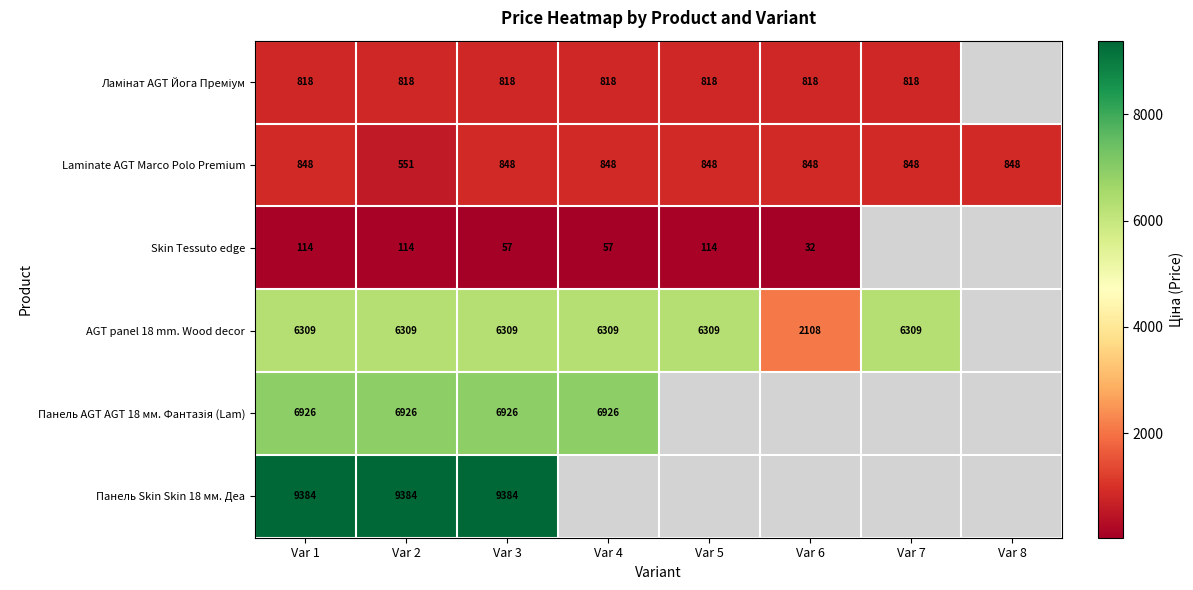

Where is Панель AGT AGT 18 мм. Фантазія (Lam) nearest to the value 6925?

Var 1